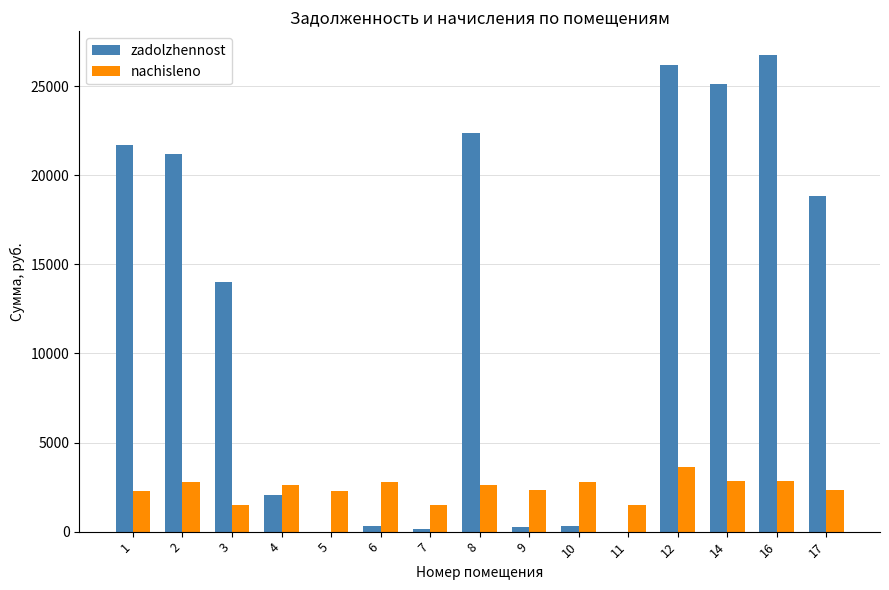

Between 3 and 10, which series saw the biggest shift?

zadolzhennost